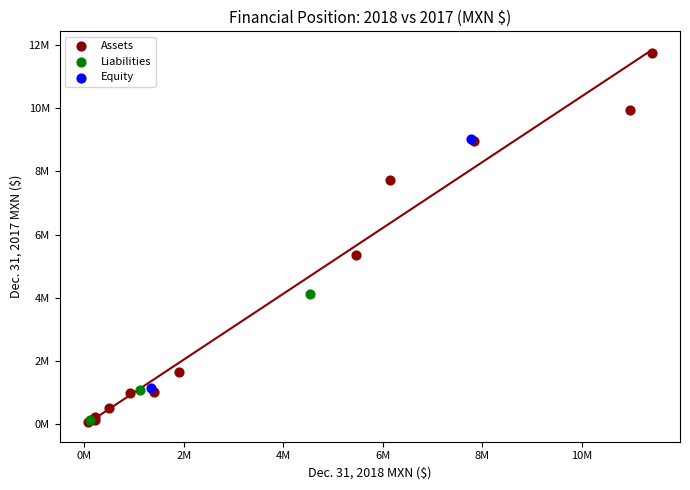

Which series contains the highest Y value?

Assets